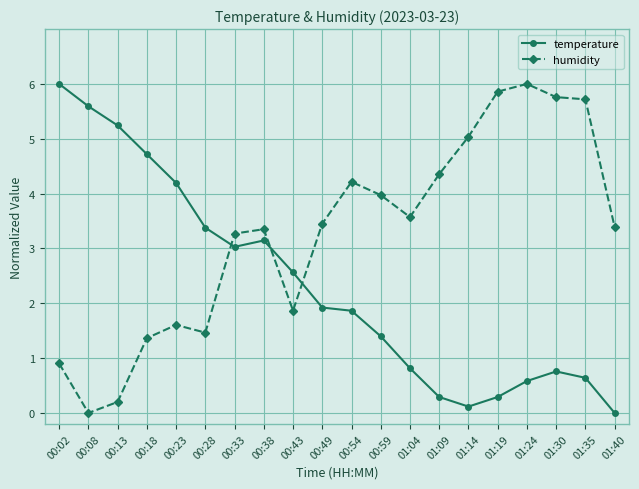

At which category does humidity reach its first local peak?

00:23